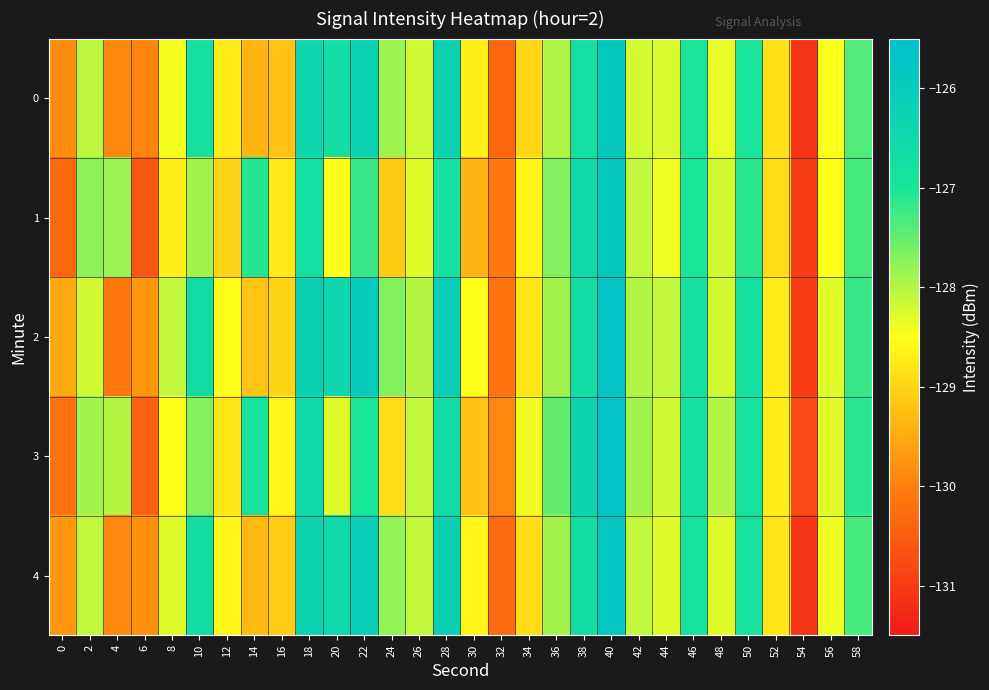

What is the maximum value shown in the chart?

-125.7